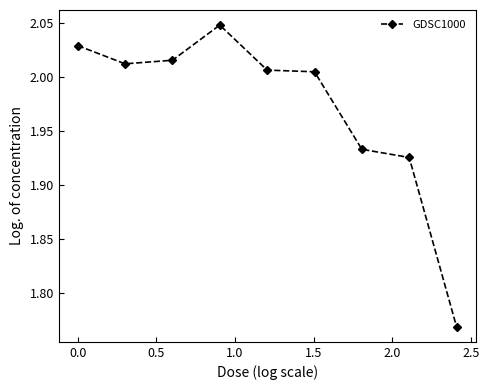

How many lines are shown in the chart?

1